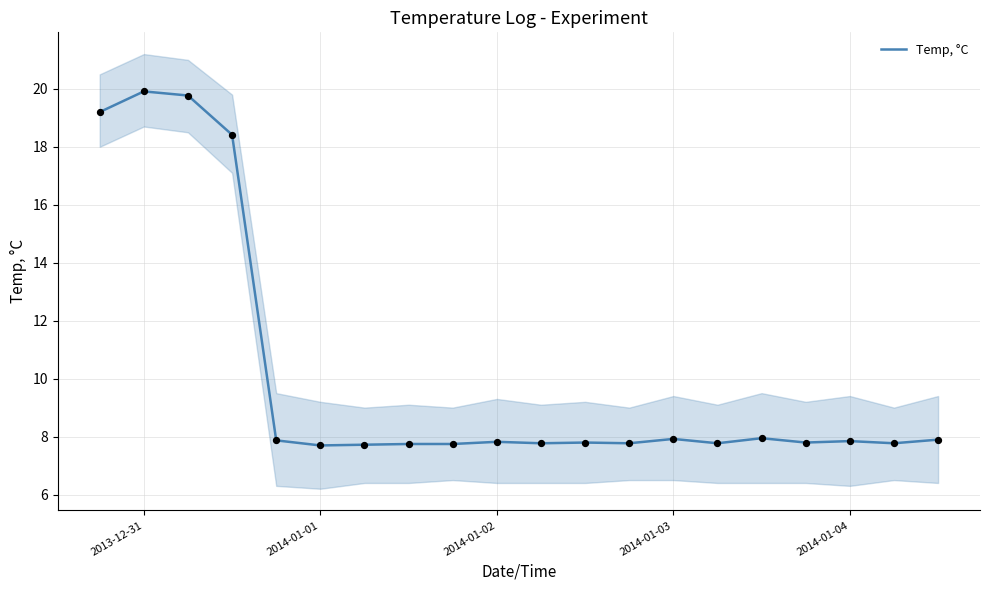

What is the minimum value for Temp, °C?

7.7